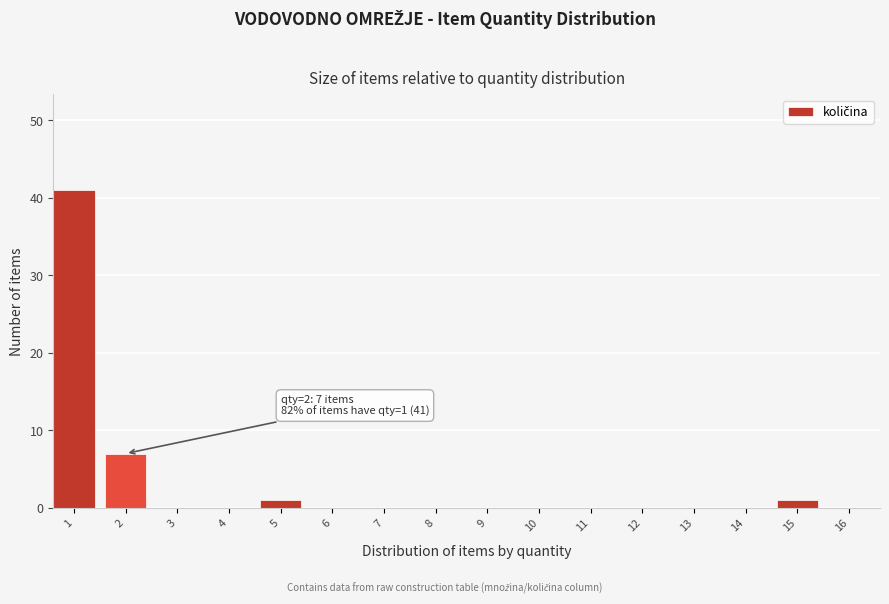

Reading left to right, transcribe all the data shown in this chart.

1=41	2=7	3=0	4=0	5=1	6=0	7=0	8=0	9=0	10=0	11=0	12=0	13=0	14=0	15=1	16=0